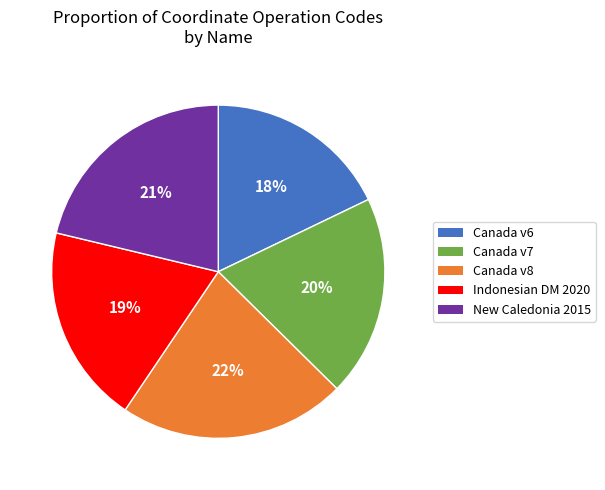

How many segments does this pie chart have?

5